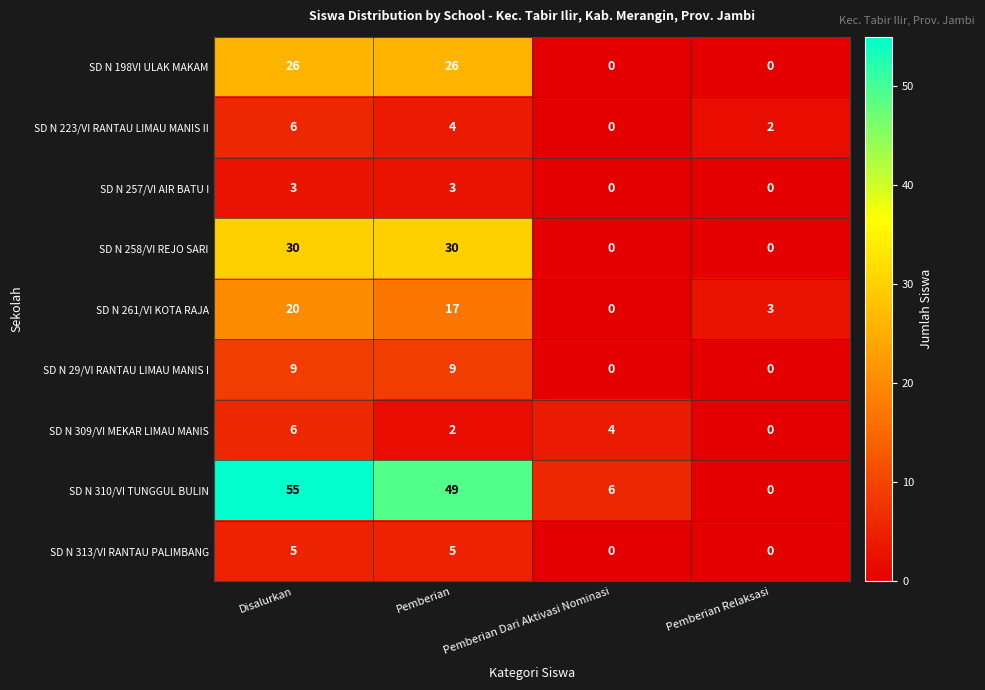

Is the value of SD N 223/VI RANTAU LIMAU MANIS II at Pemberian Relaksasi greater than the value of SD N 313/VI RANTAU PALIMBANG at Disalurkan?

No